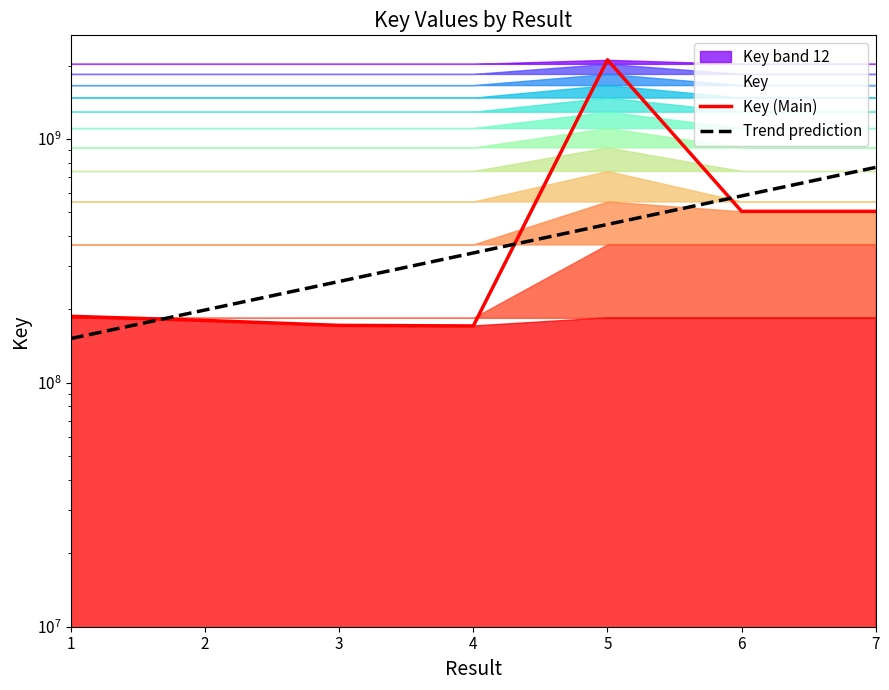

Reading right to left, list all the values displayed in this chart.

Key (Main): 505004160.0	505004138.0	2111818194.0	171129454.0	172058922.0	180229435.0	187444737.0
Trend prediction: 764925635.1	584316834.8	446352099.8	340962616.6	260456948.6	198959706.3	151982755.4